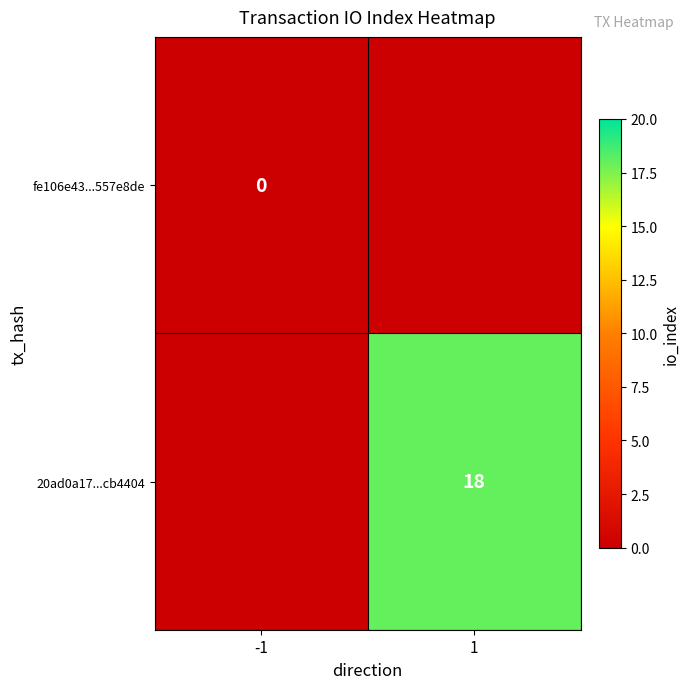

Is the value of 20ad0a17...cb4404 at 1 greater than the value of fe106e43...557e8de at -1?

Yes